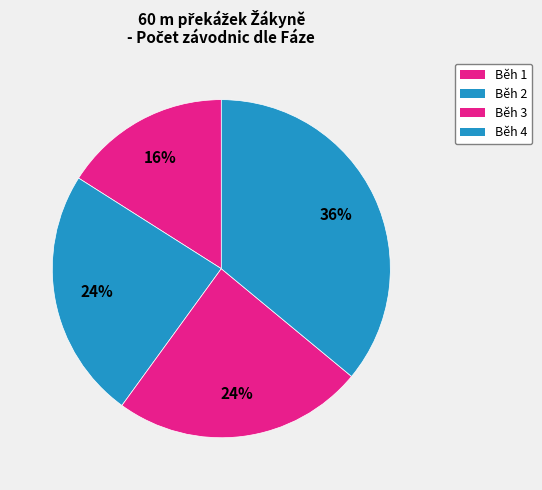

What is the largest slice in the pie chart?

Běh 4